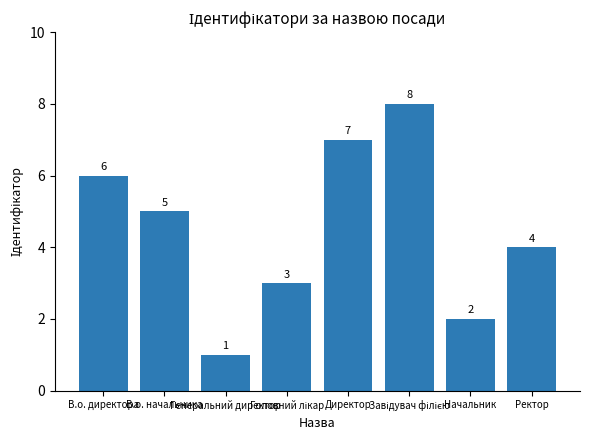

What position from the right is Ректор?

1